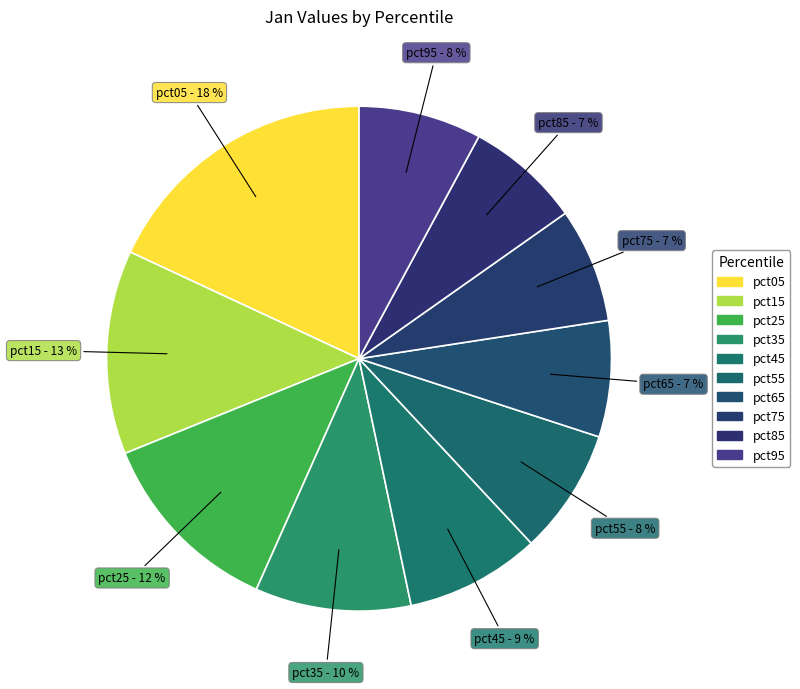

Is it true that pct25 is 12% of the pie?

True